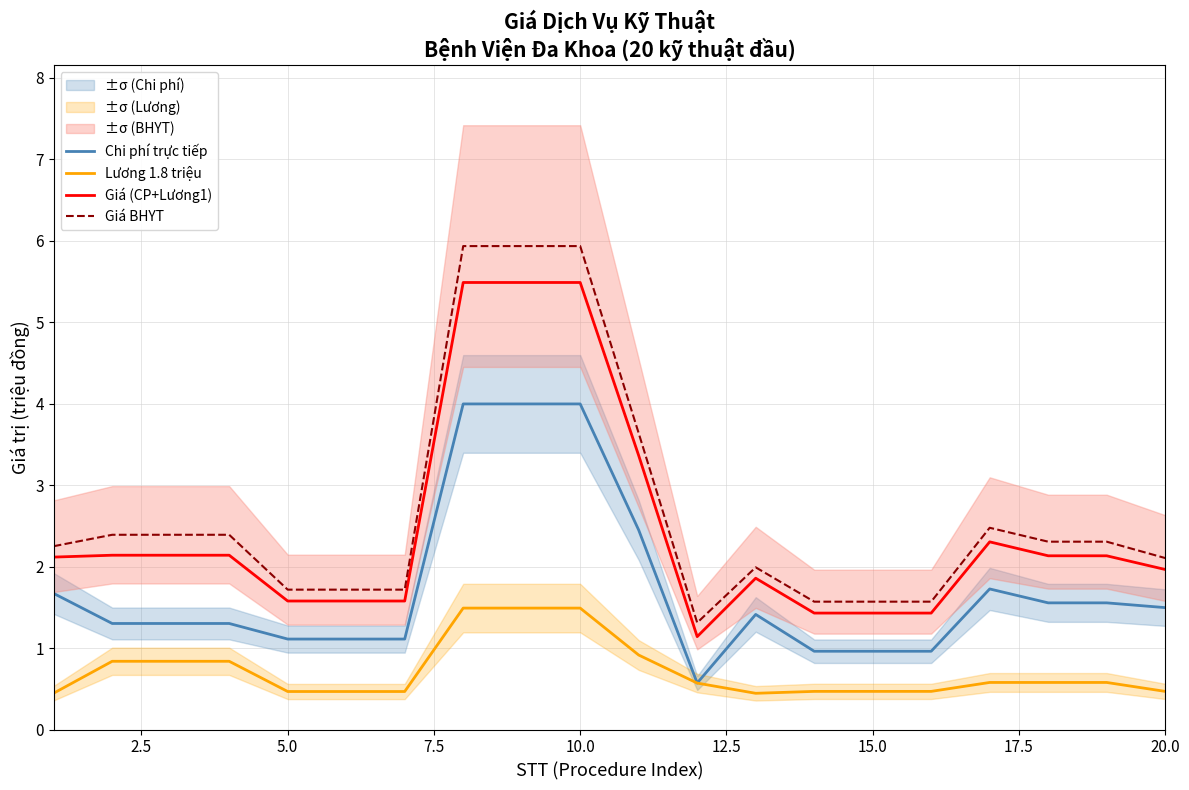

True or false: Giá BHYT and Giá (CP+Lương1) intersect in this chart.

False